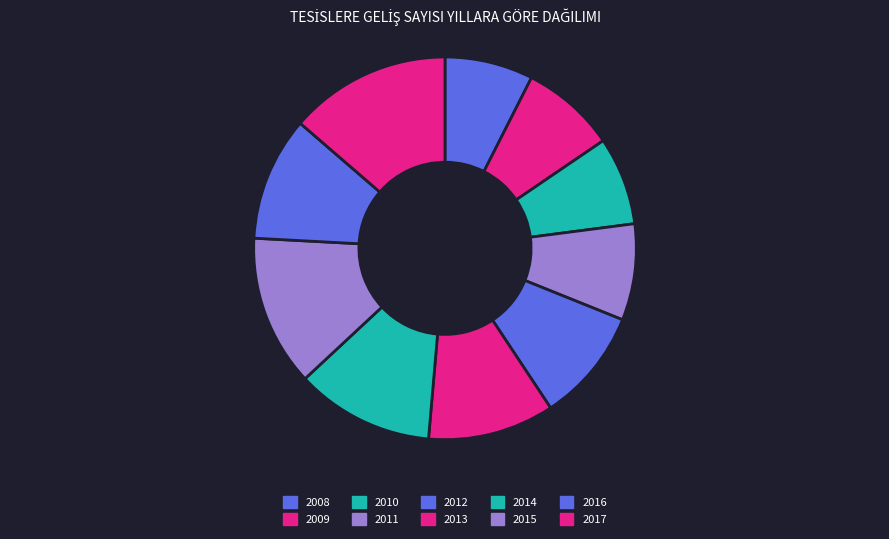

How many slices are in this pie chart?

10